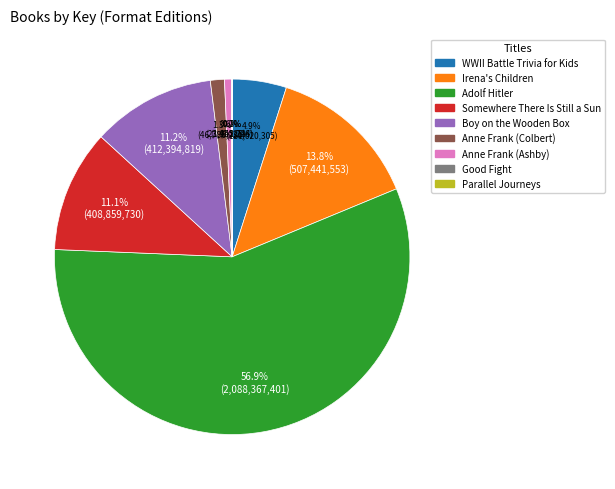

Is it true that WWII Battle Trivia for Kids is 5% of the pie?

True